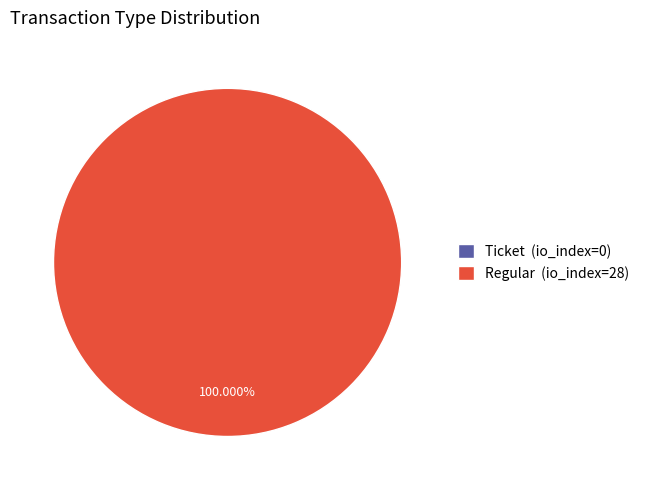

To the nearest percent, what is the difference between the Ticket (io_index=0) and Regular (io_index=28) slice percentages?

100%